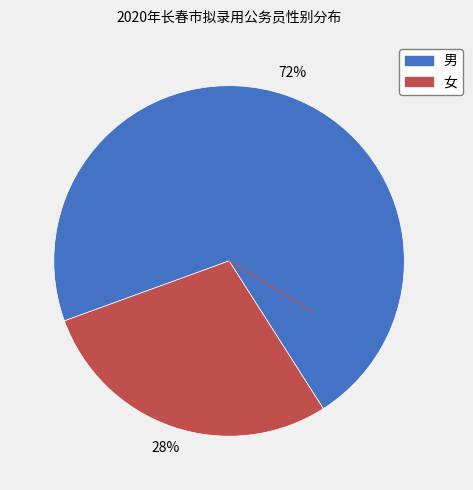

Rank the categories by value from highest to lowest.

男, 女